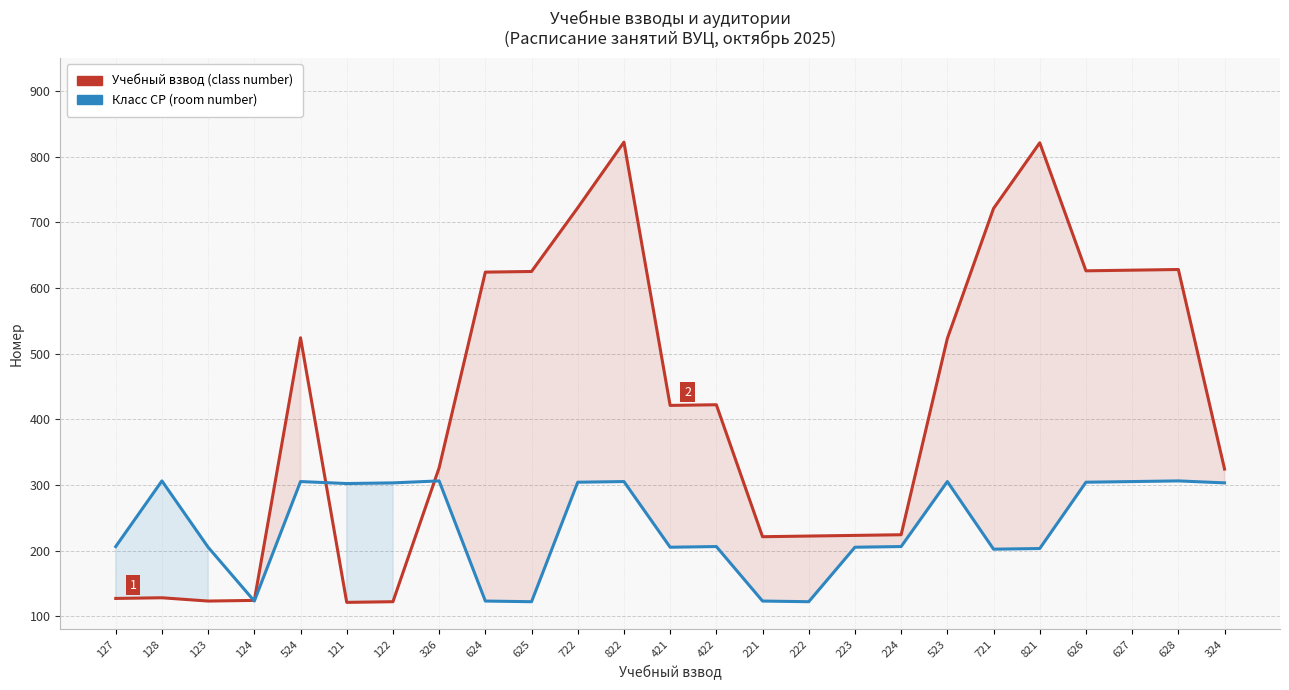

Which label corresponds to the smallest value in the chart?

121